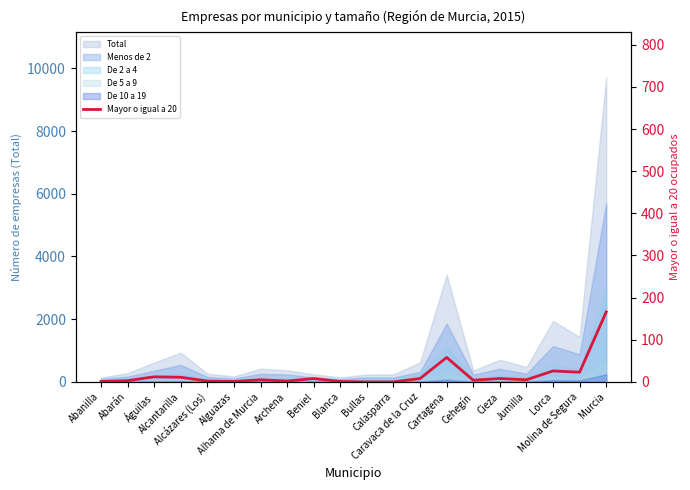

List the labels in order of value, largest first.

Murcia, Cartagena, Lorca, Molina de Segura, Águilas, Alcantarilla, Beniel, Caravaca de la Cruz, Cieza, Alhama de Murcia, Jumilla, Cehegín, Abarán, Alcázares (Los), Archena, Abanilla, Alguazas, Blanca, Bullas, Calasparra